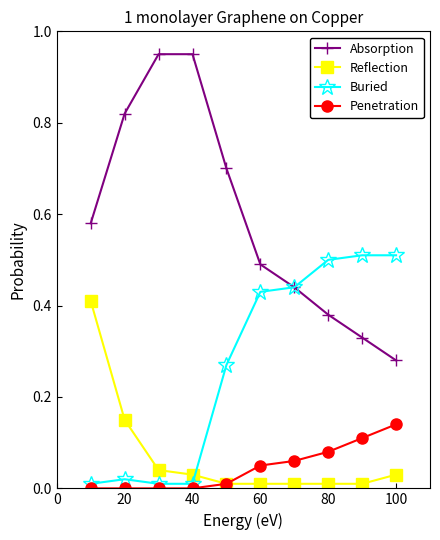

True or false: Absorption has more than 2 interior local peaks.

False